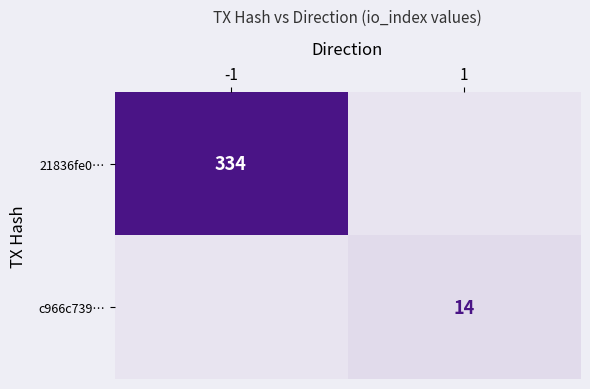

True or false: 21836fe0… has a value of 479 at -1.

False